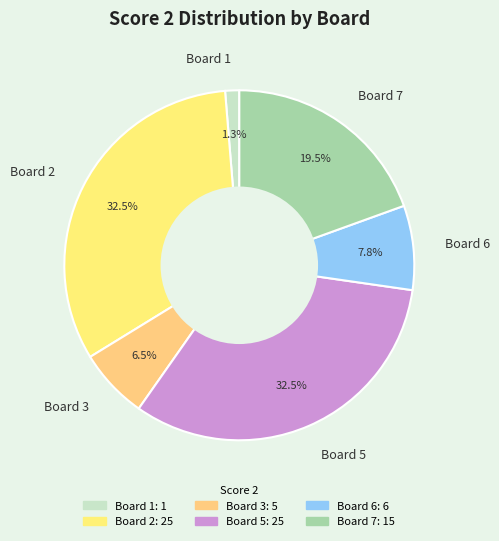

Count the number of slices in the pie.

6